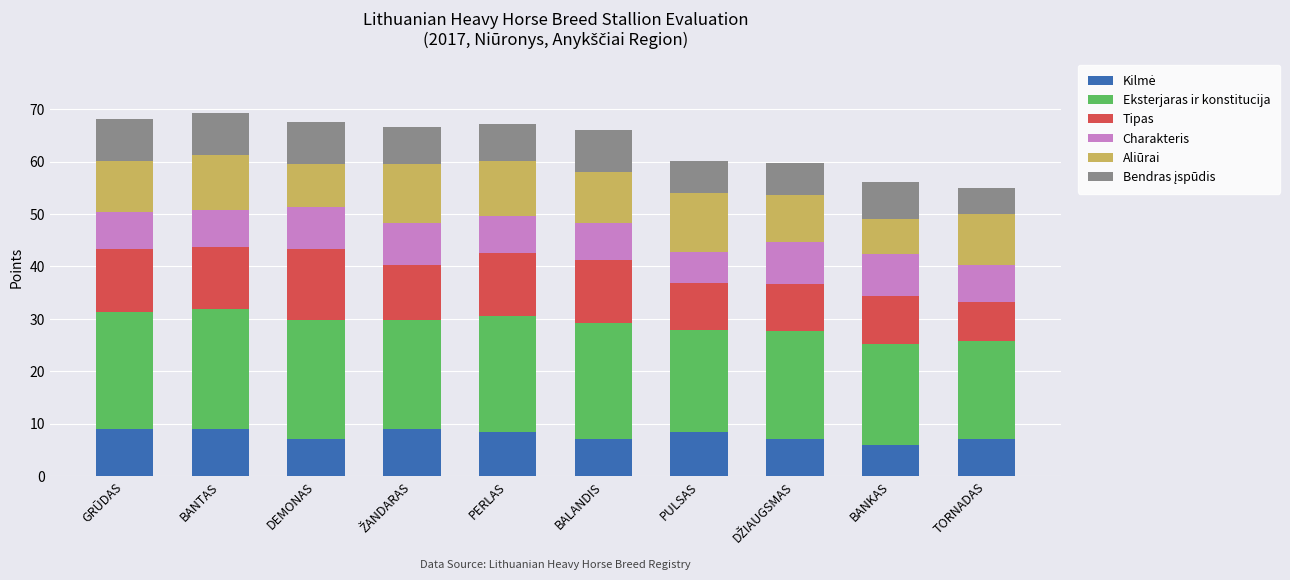

What is the label of the 3rd bar from the left?

DEMONAS